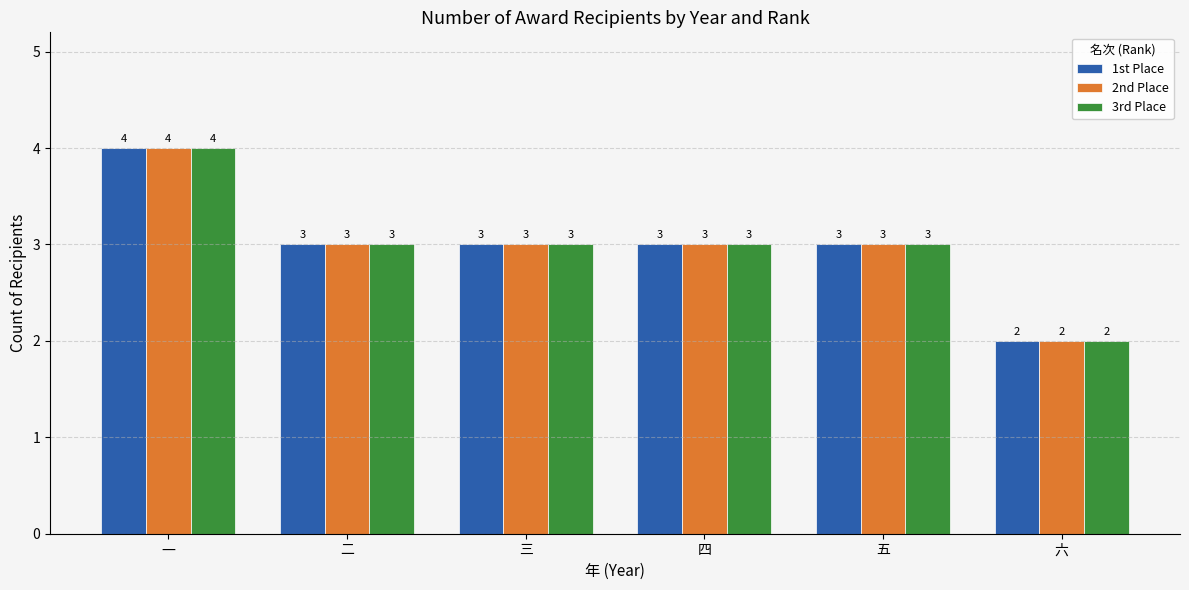

Reading left to right, what are all the values shown in this chart?

1st Place: 4	3	3	3	3	2
2nd Place: 4	3	3	3	3	2
3rd Place: 4	3	3	3	3	2